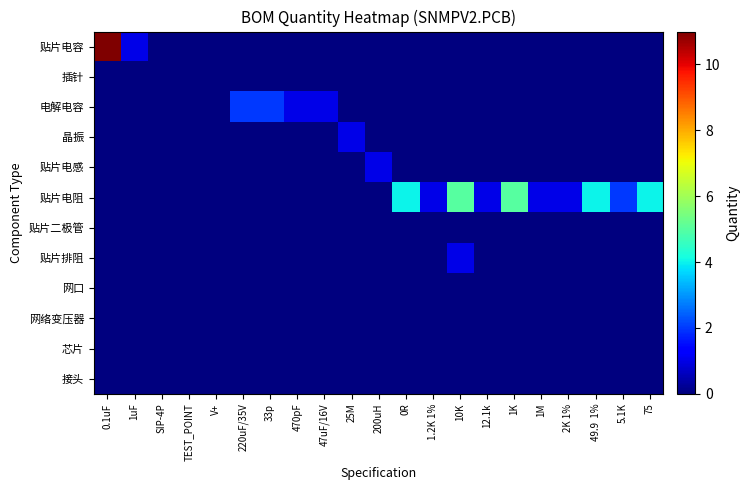

Which label corresponds to the largest value in the chart?

0.1uF